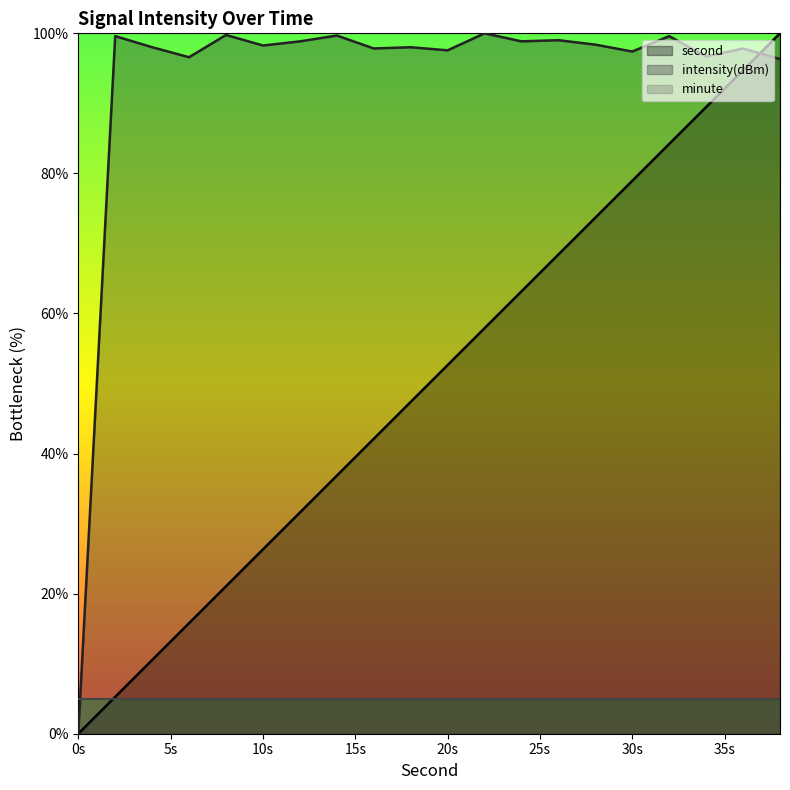

Is the value of intensity(dBm) at 22 greater than the value of second at 16?

Yes